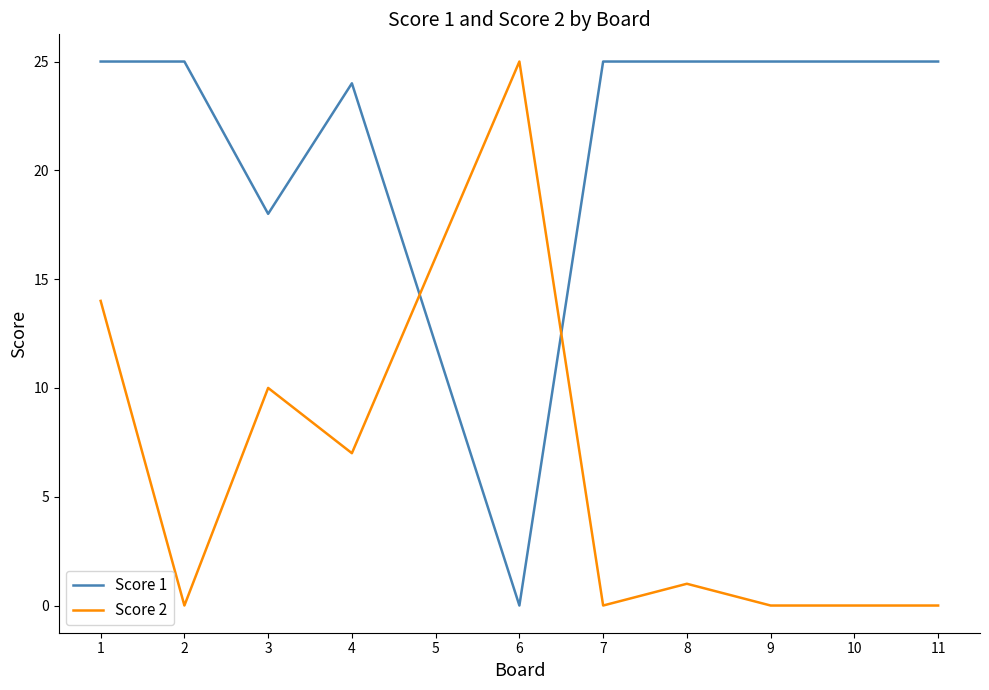

Where is the first local maximum for Score 2?

3